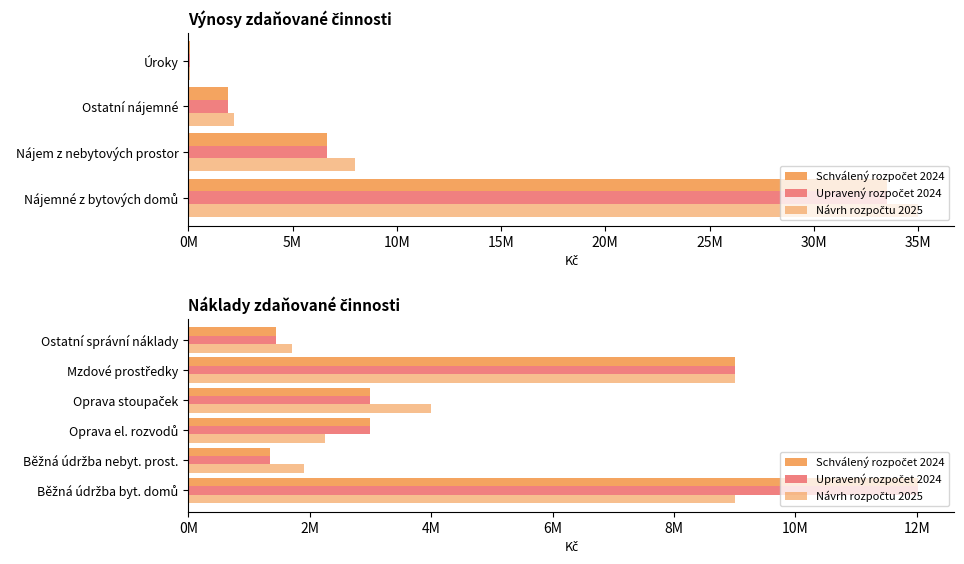

Which series has the largest total across all categories?

Schválený rozpočet 2024